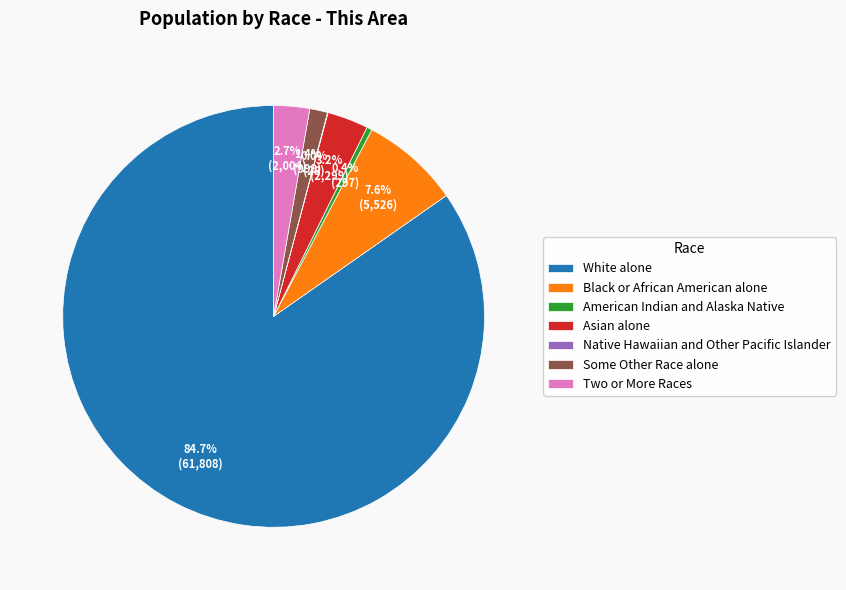

Which slice is the largest?

White alone